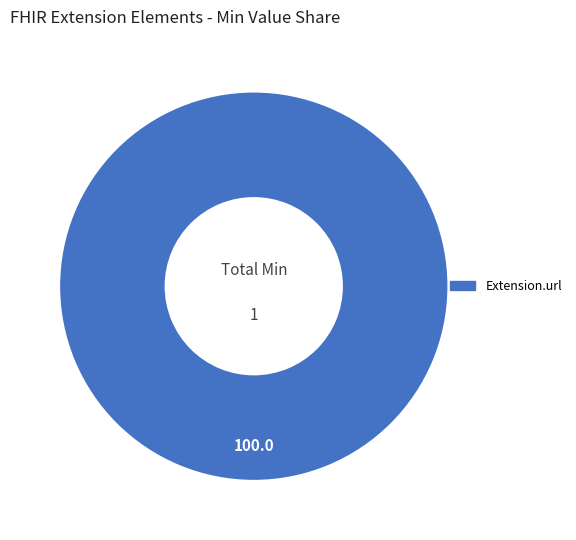

Is there any slice that represents more than half of the pie?

Yes